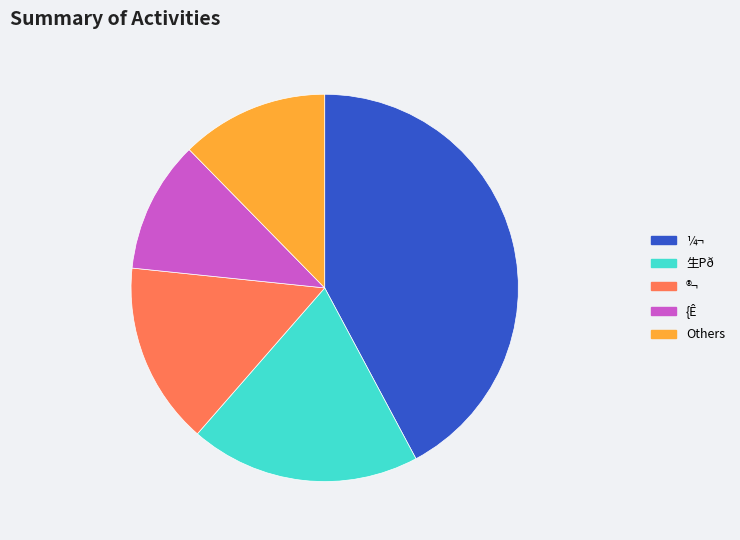

Rank the categories by value from highest to lowest.

¼¬, 生Pð, ®¬, Others, {Ê